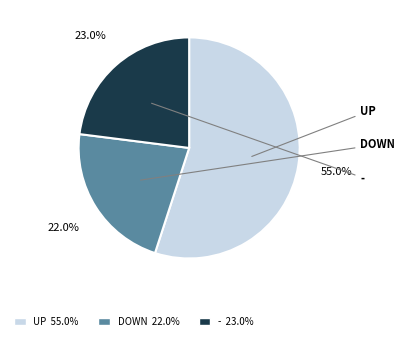

Is there a majority slice in this chart?

Yes